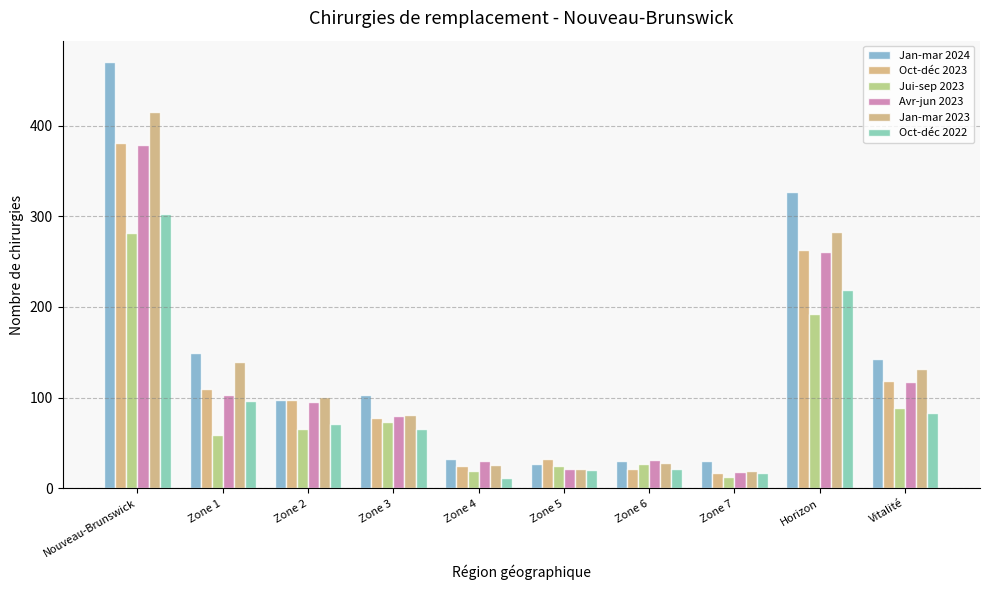

Are the bars horizontal?

No